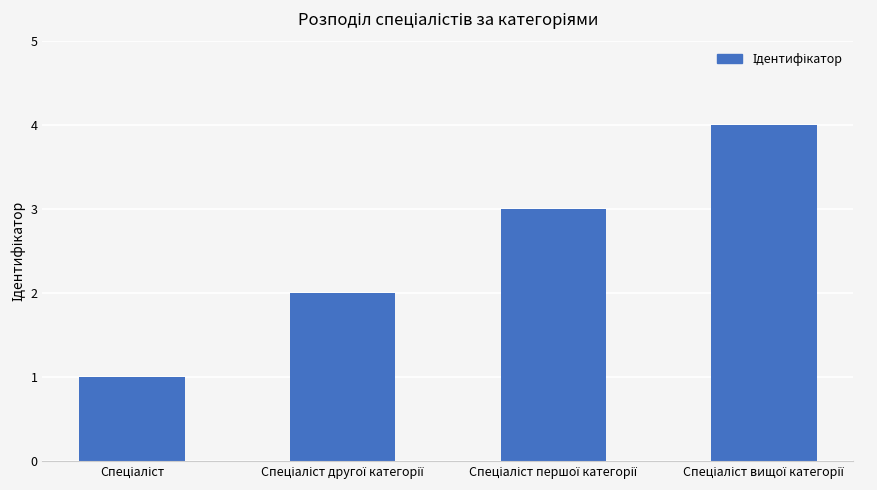

What is the sum of all values?

10